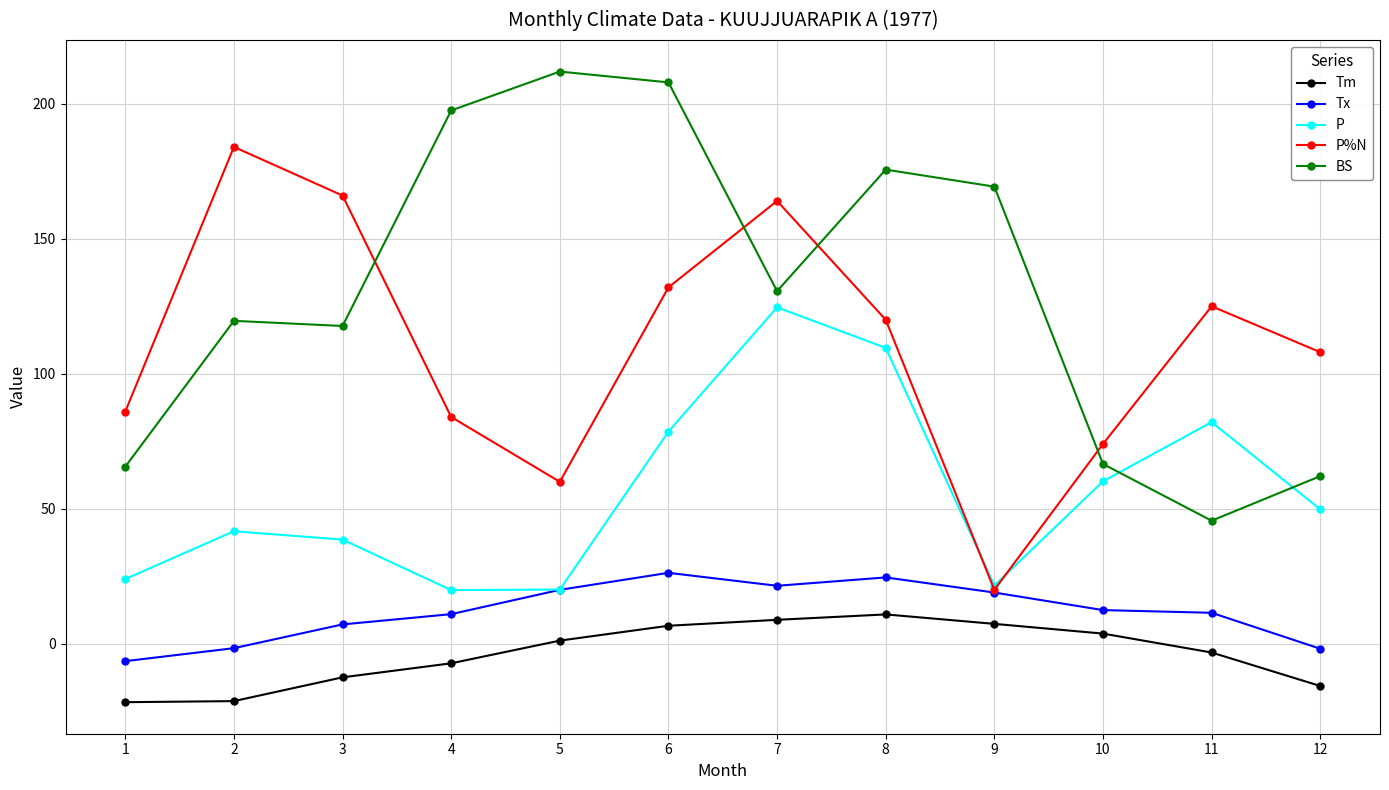

True or false: BS and Tm cross at least once.

False